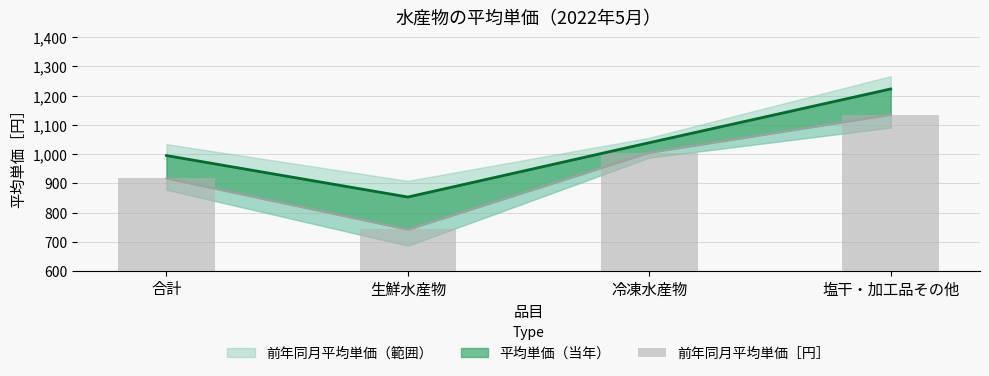

Is it true that the value at 塩干・加工品その他 is 443?

False